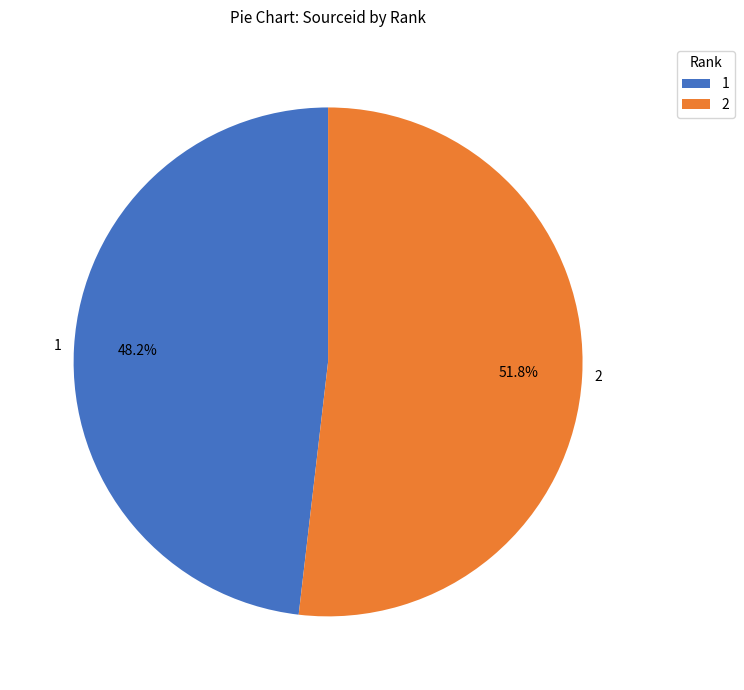

Between 2 and 1, which is larger?

2